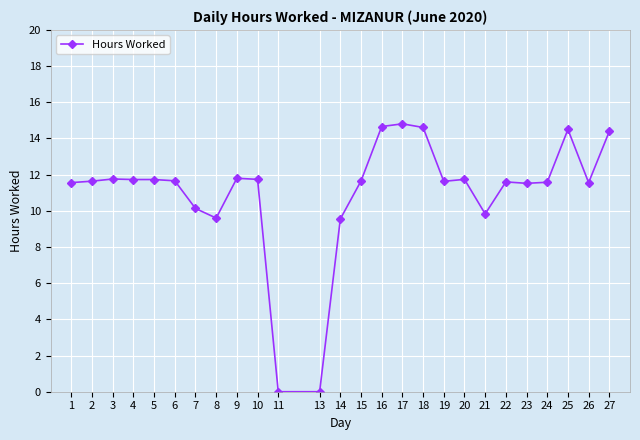

How many lines are shown in the chart?

1